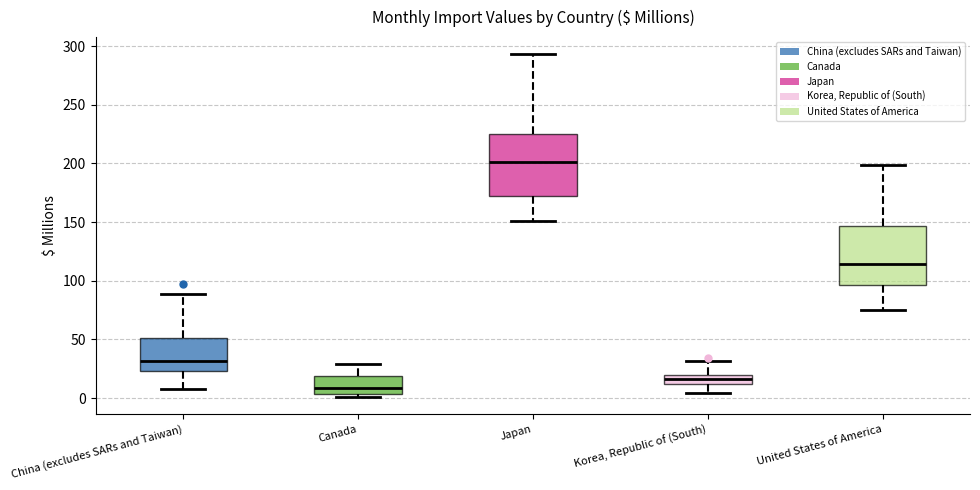

Where is the upper edge of the box for United States of America on the y-axis? The values are not printed on the chart, so give them approximately, as read against the axis.

145